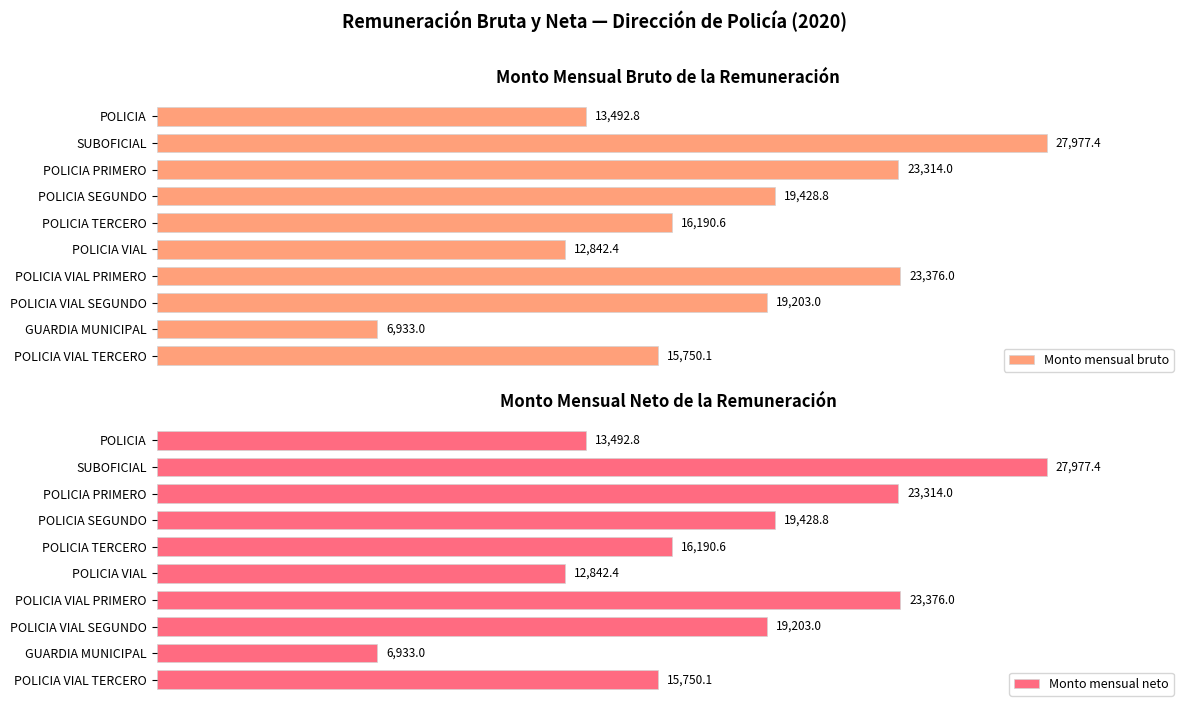

Which series has the largest total across all categories?

Monto mensual bruto